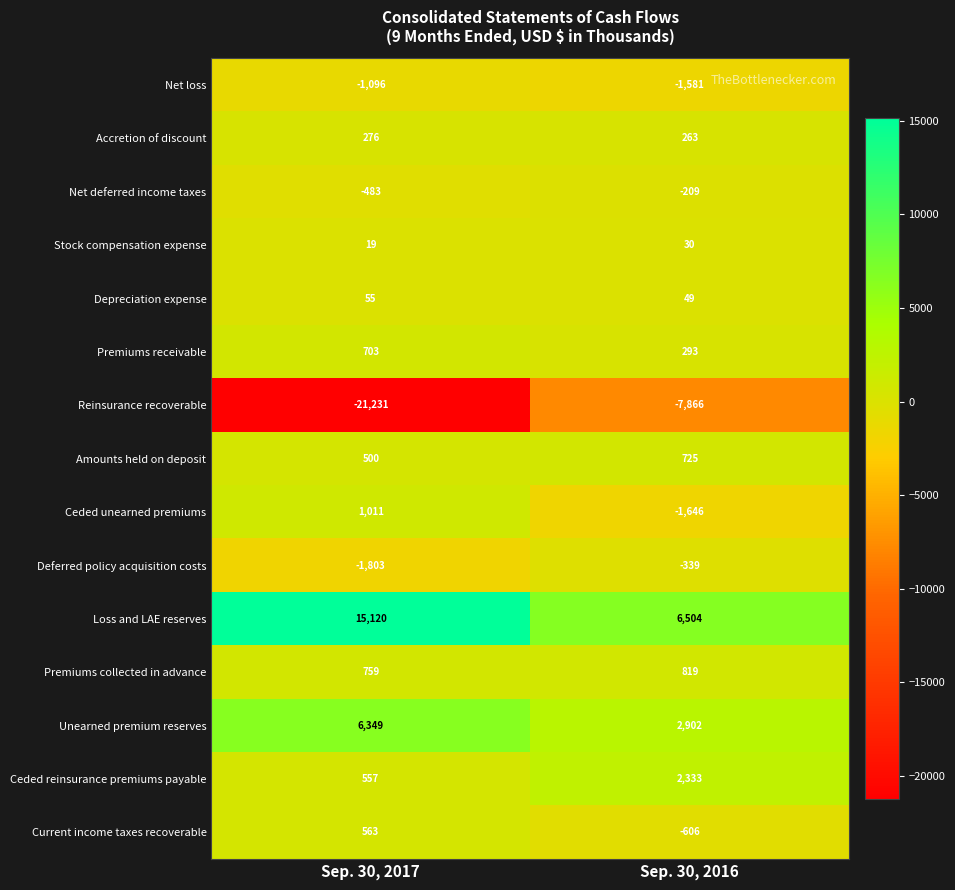

What is the difference between the Premiums collected in advance values at Sep. 30, 2016 and Sep. 30, 2017?

60